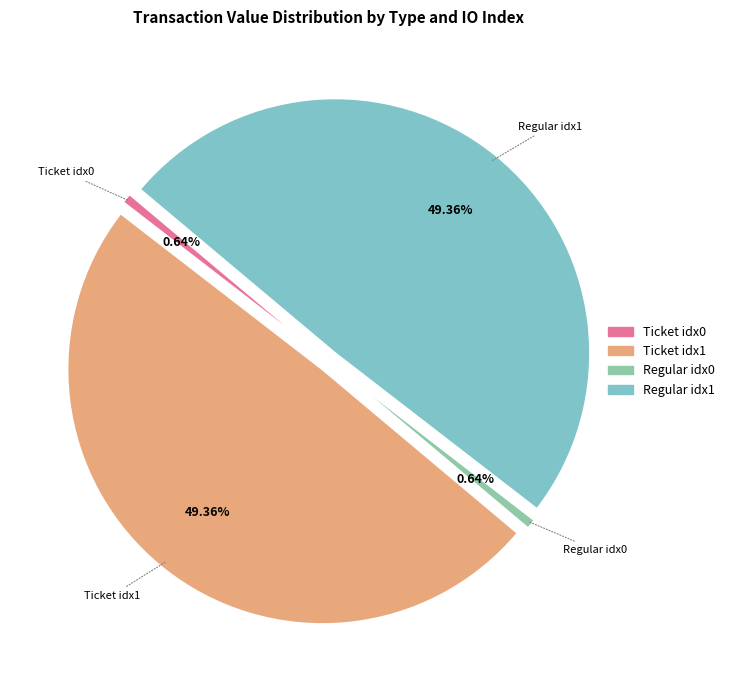

Is there any slice that represents more than half of the pie?

No